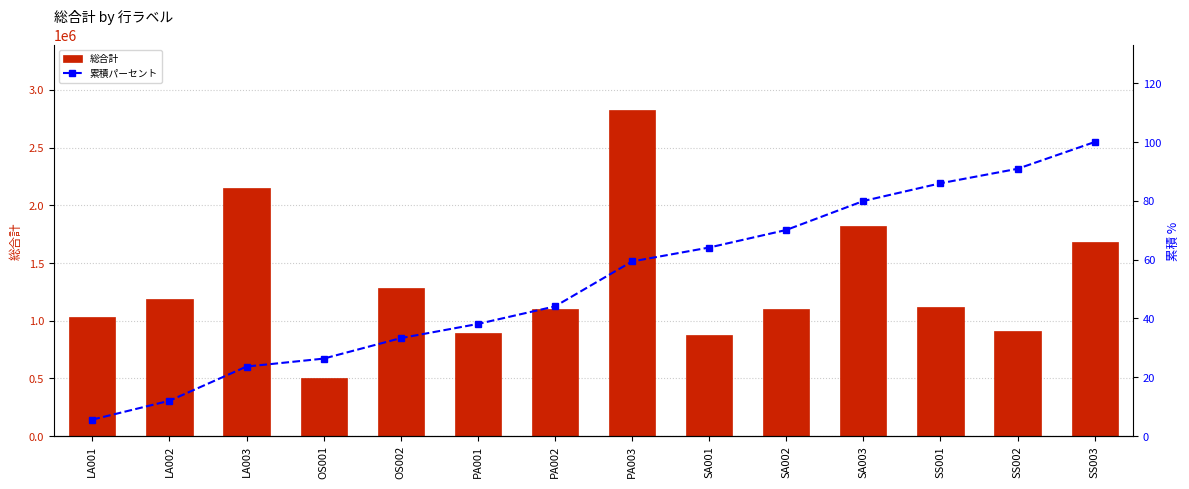

Reading left to right, list all the values displayed in this chart.

総合計: 1032000.0	1185000.0	2150000.0	500000.0	1287000.0	891000.0	1105000.0	2825000.0	875000.0	1104000.0	1820000.0	1116000.0	910000.0	1683000.0
累積パーセント: 5.6	12.0	23.6	26.3	33.3	38.1	44.1	59.4	64.1	70.1	79.9	86.0	90.9	100.0